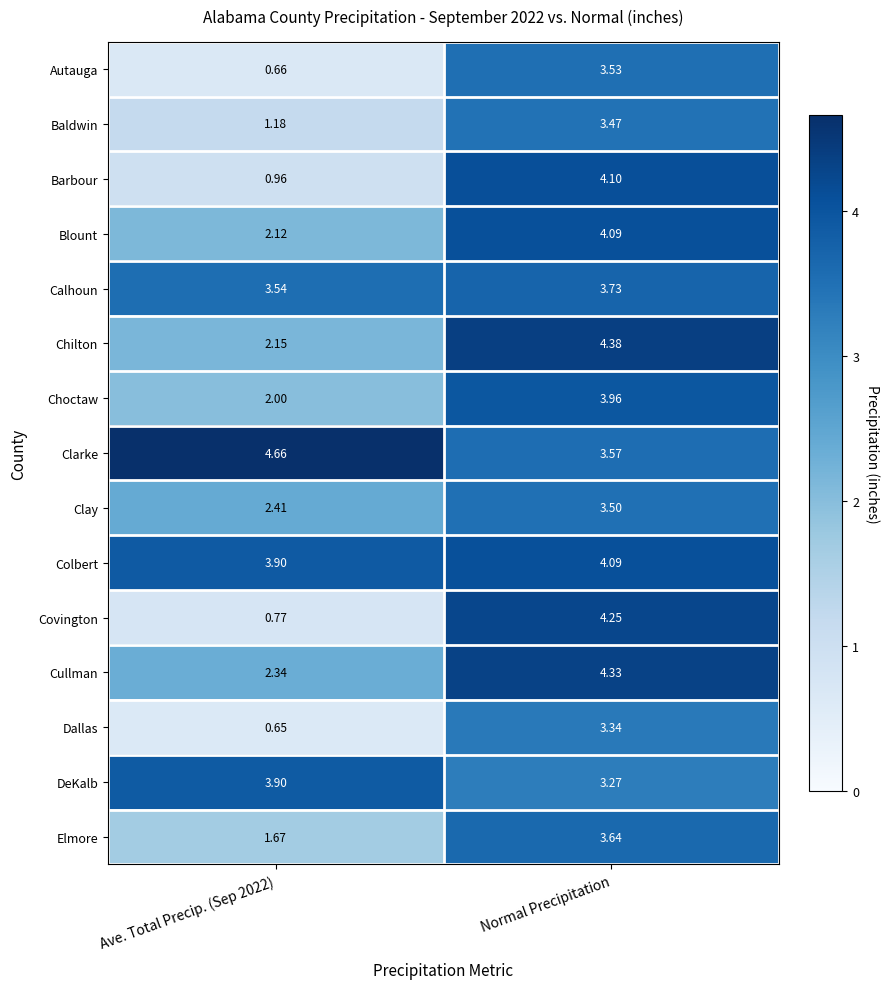

Is the value of Chilton at Normal Precipitation greater than the value of Choctaw at Normal Precipitation?

Yes